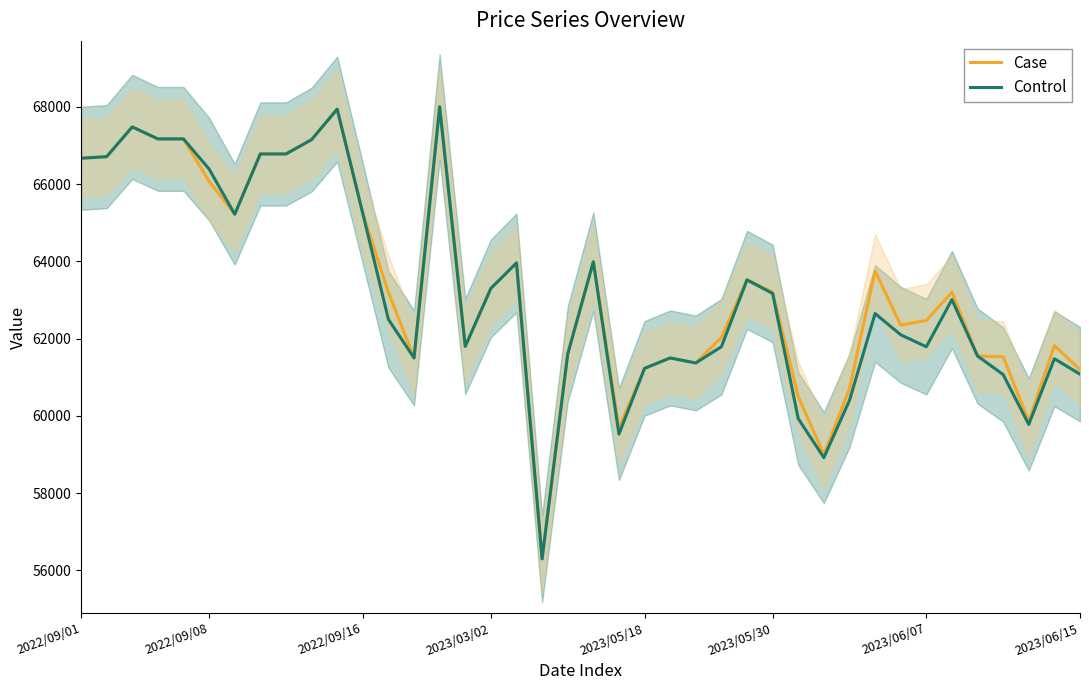

What is the value of the Control point at the 24th from the left?

61500